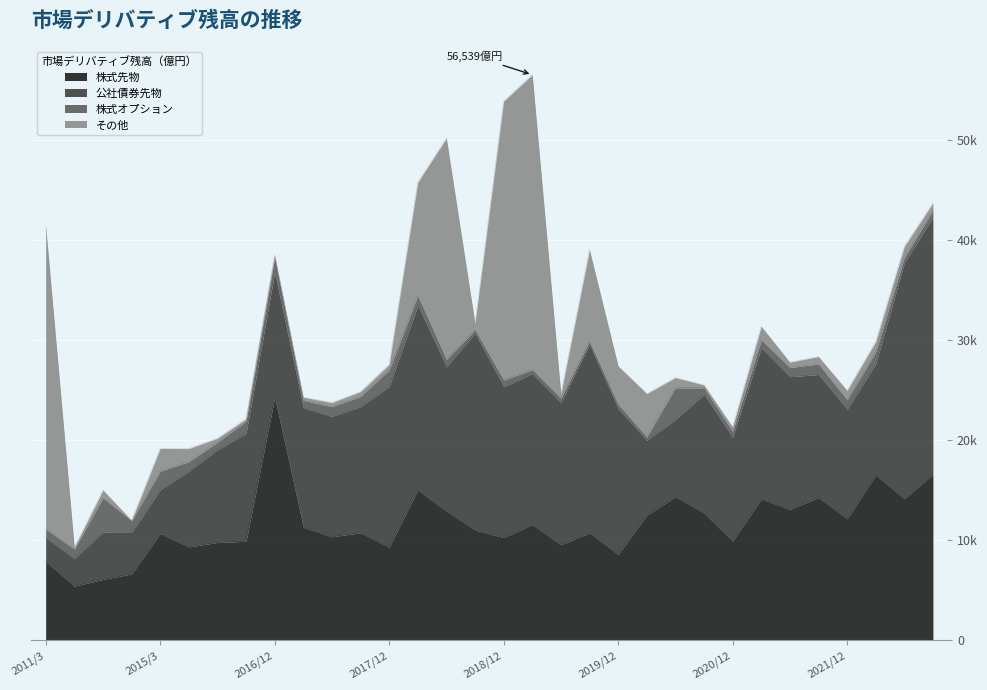

What is the label of the 30th point from the right?

2013/3